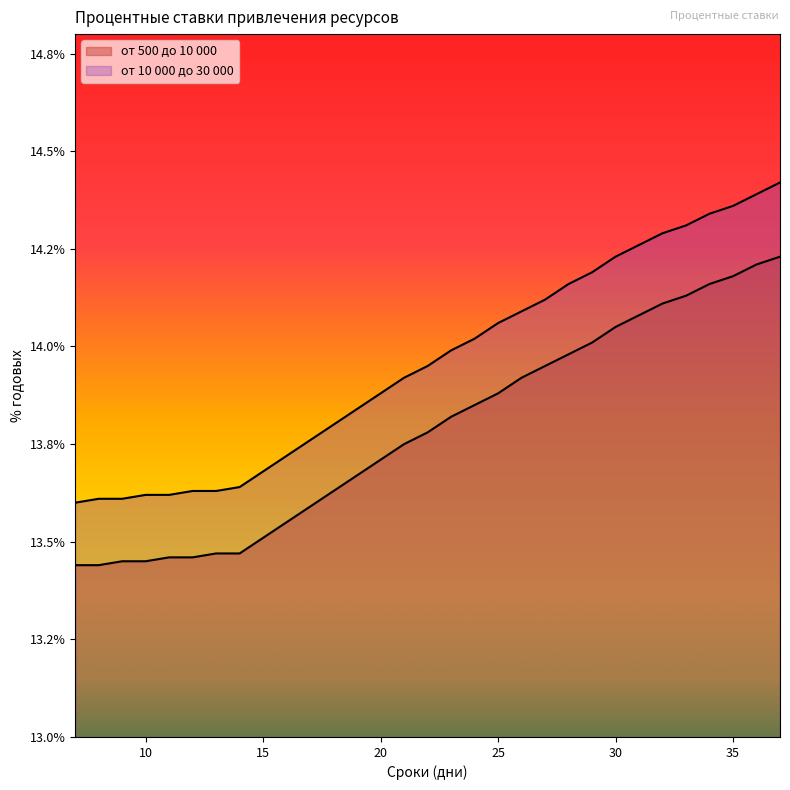

Rank the series at 33 from highest to lowest value.

от 10 000 до 30 000, от 500 до 10 000